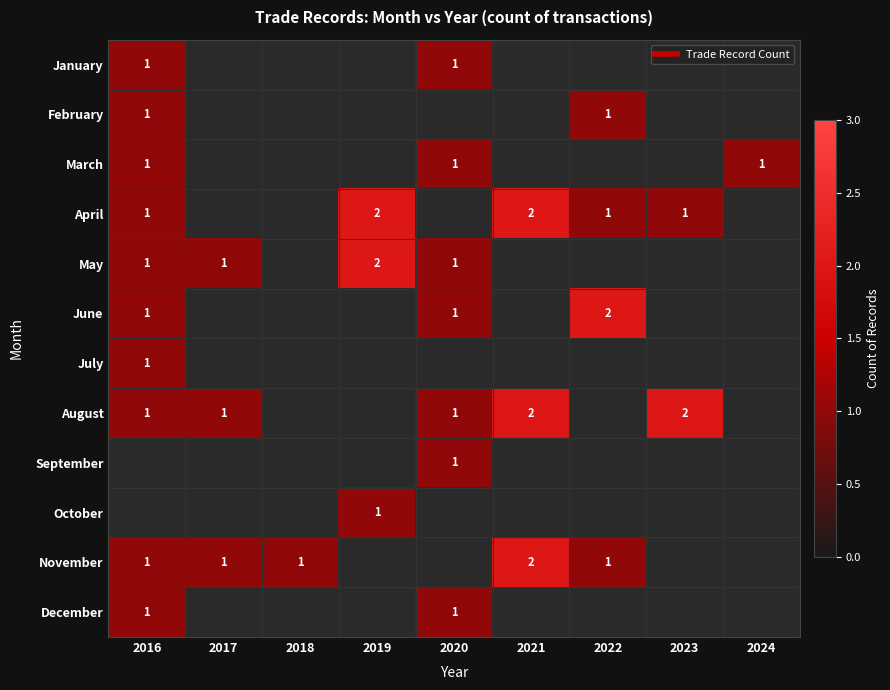

The value of January at 2016 is 1.0. True or false?

True